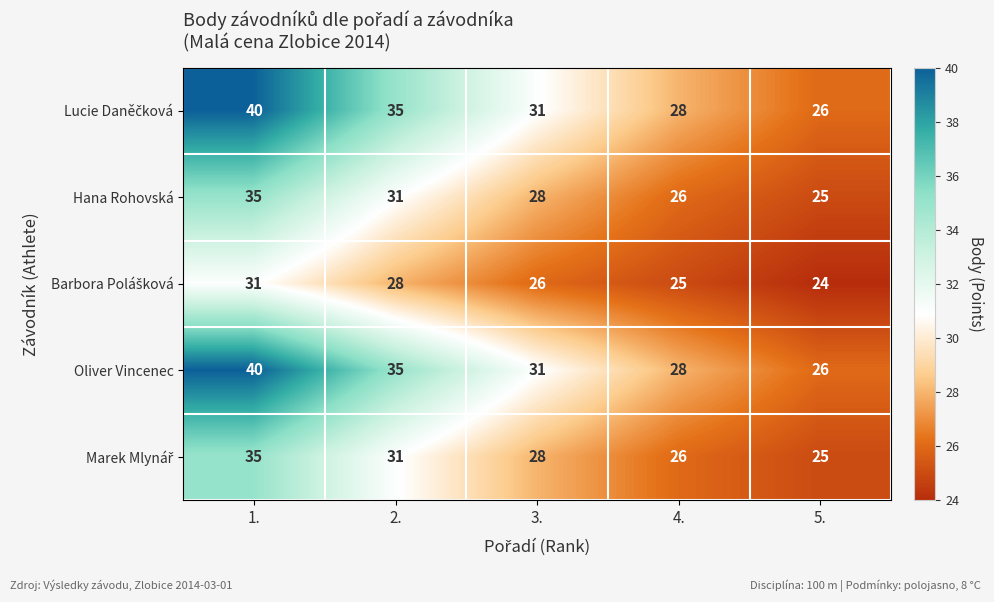

What is the minimum value shown in the chart?

24